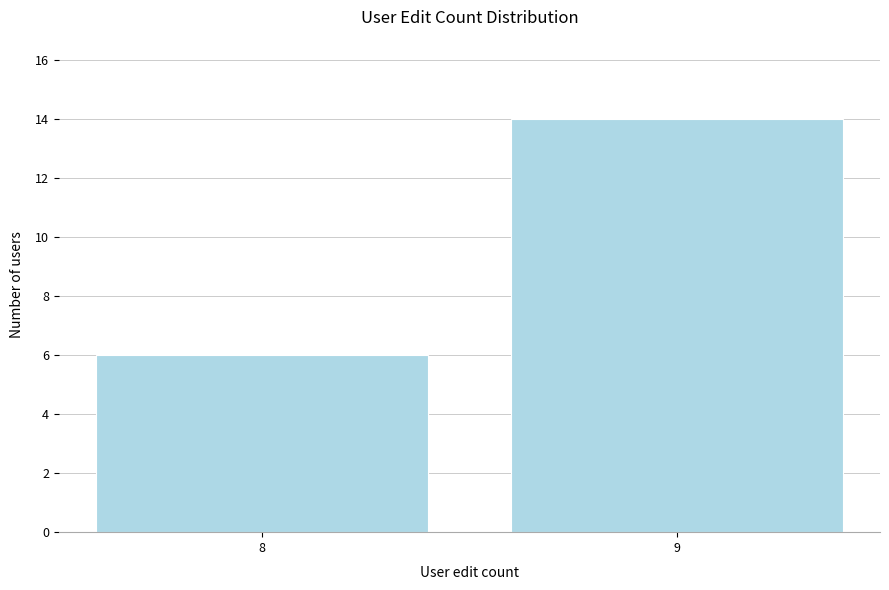

Reading left to right, extract all data points from this chart.

8=6	9=14